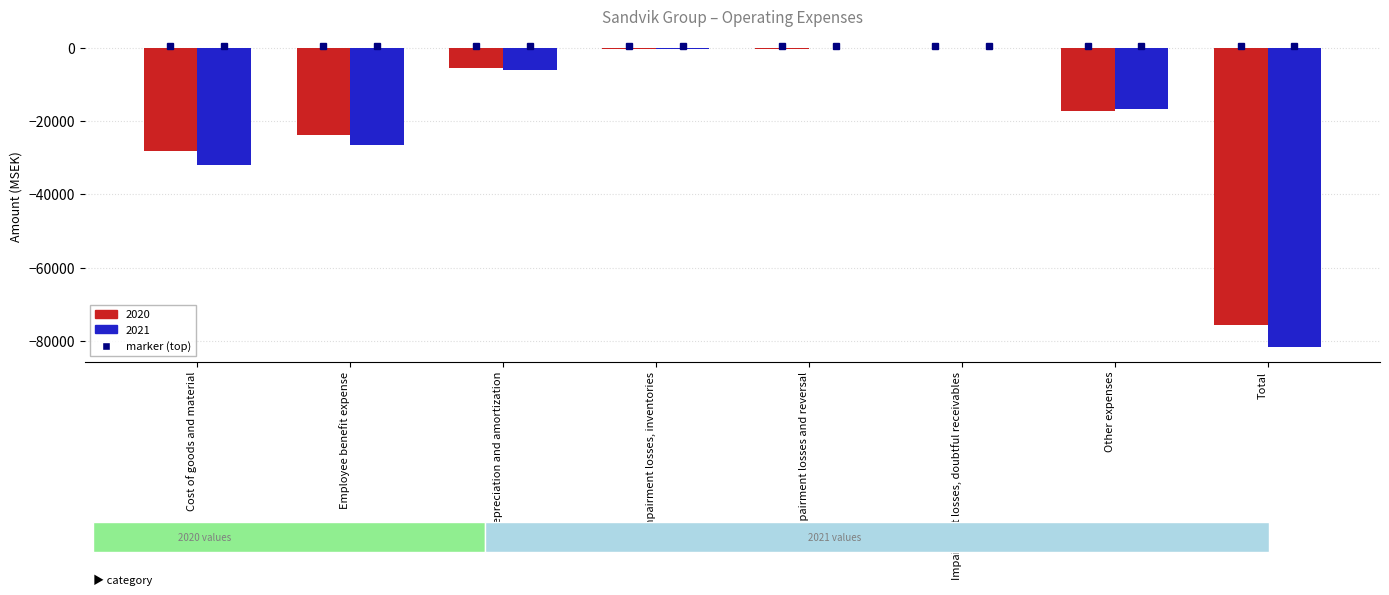

How many values in the 2020 series exceed -5515?

3